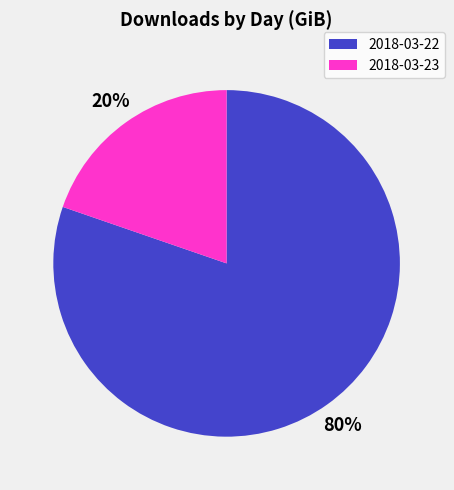

How many slices are in this pie chart?

2